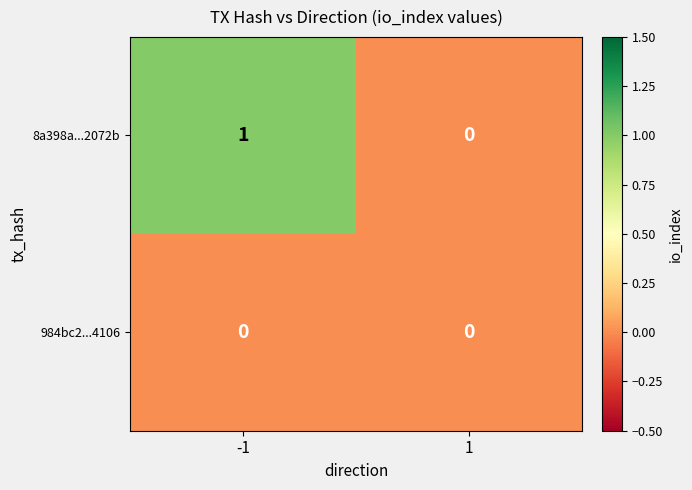

Which series has the largest total across all categories?

8a398a...2072b